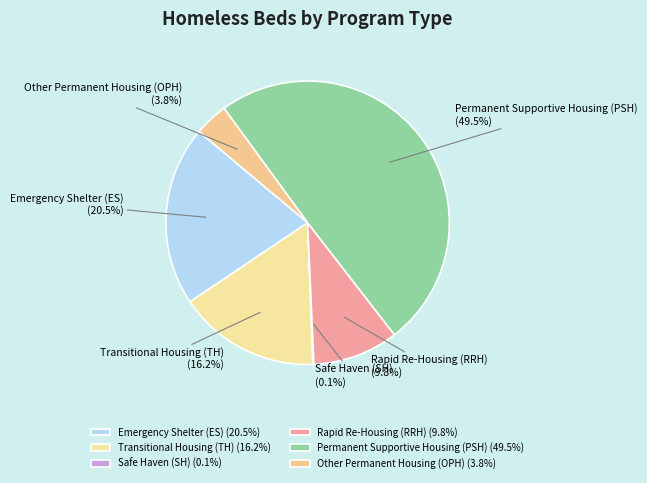

Combined, what portion of the pie is Rapid Re-Housing (RRH) and Other Permanent Housing (OPH)?

13.6%